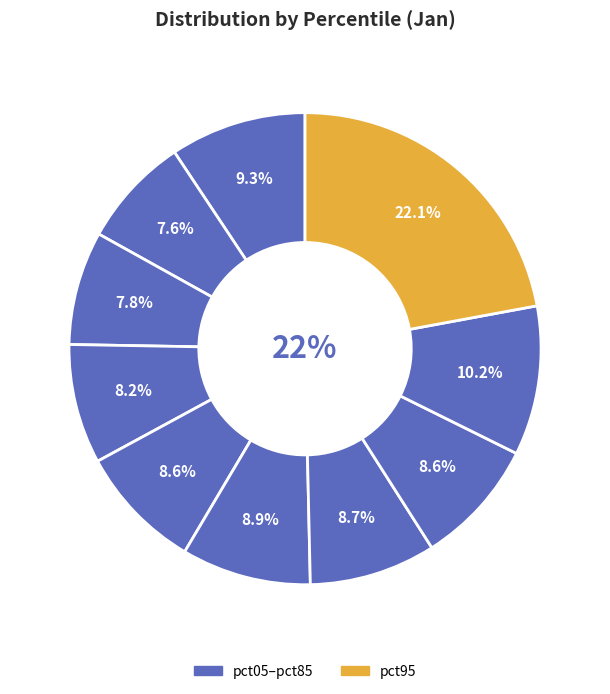

To the nearest percent, what is the combined percentage of pct85 and pct35?

18%